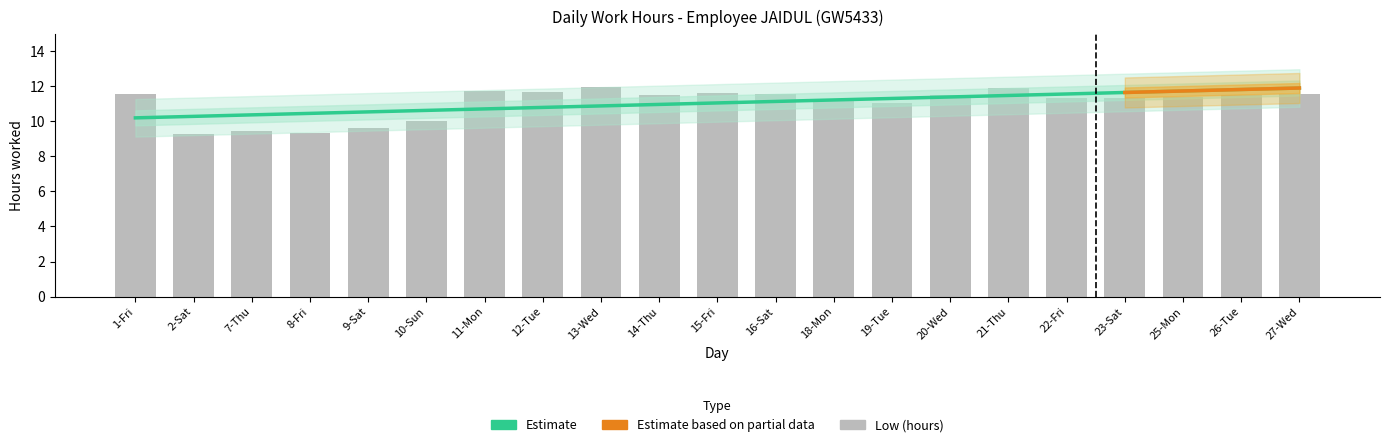

True or false: the data shows 19.5 at 14-Thu.

False